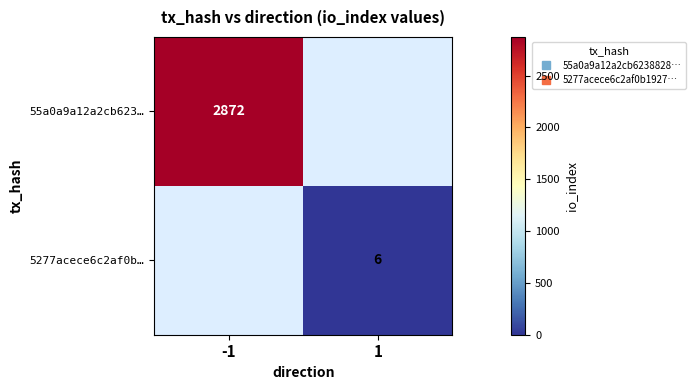

What is the spread (max minus min) of values at 1?

6